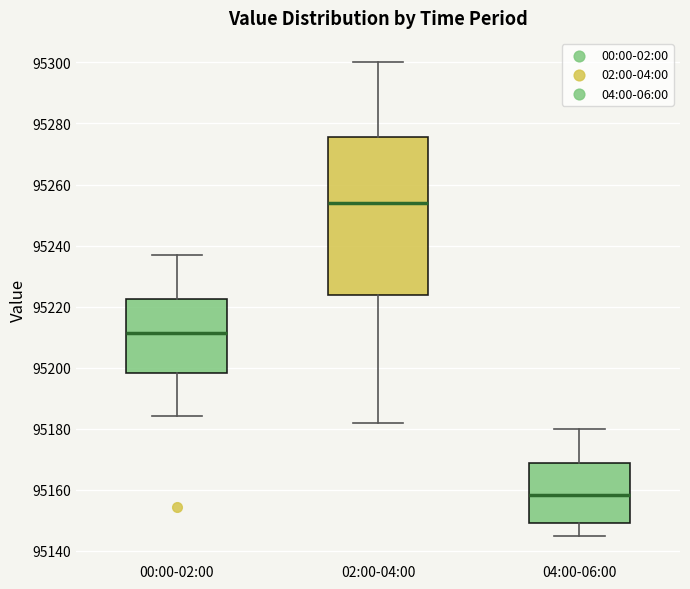

Which box's median line is the highest?

02:00-04:00